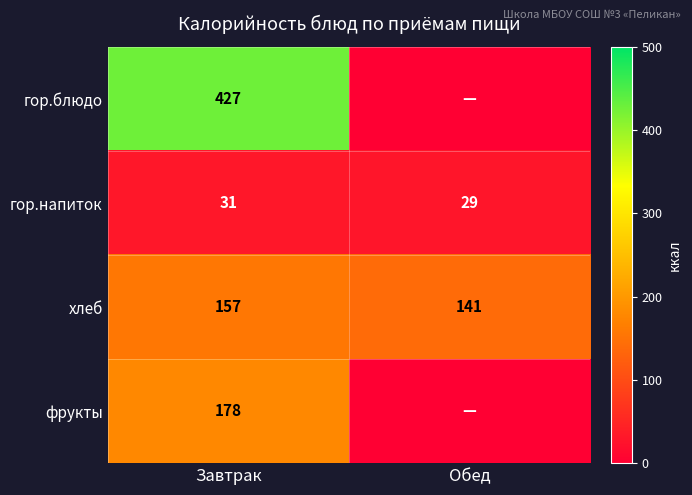

What is the average value of the хлеб series?

149